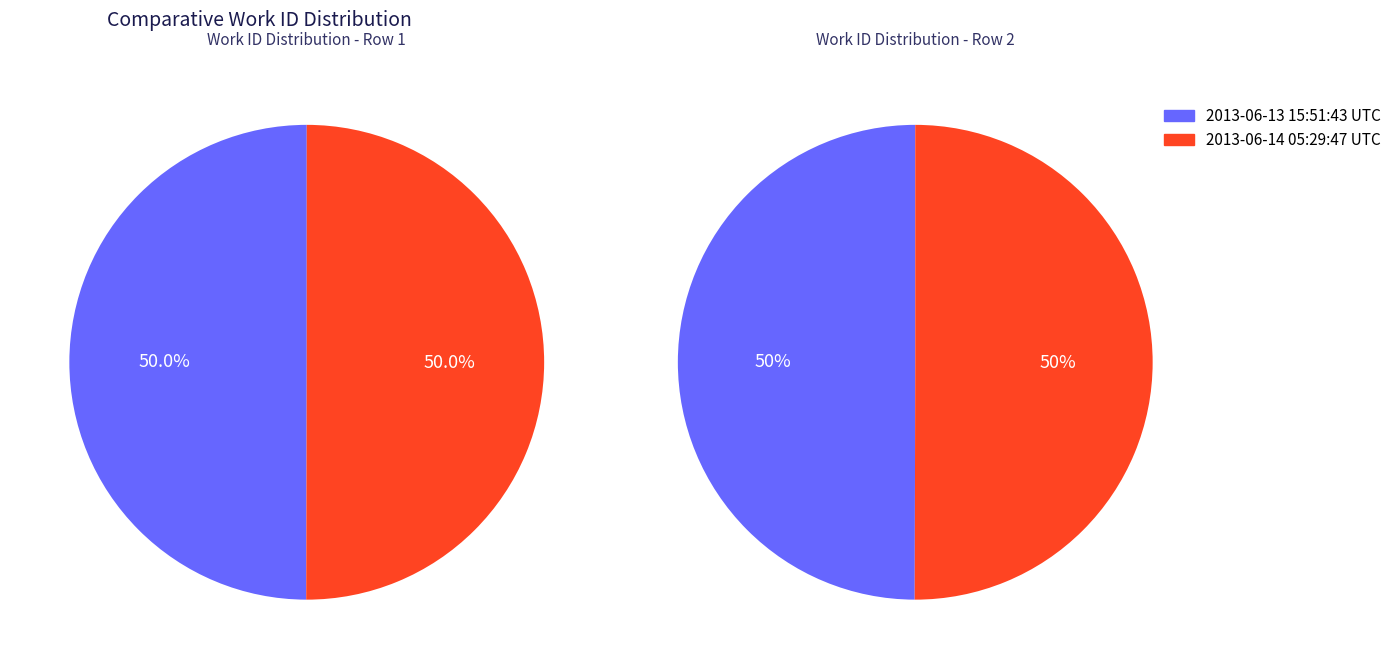

Count the number of slices in the pie.

2